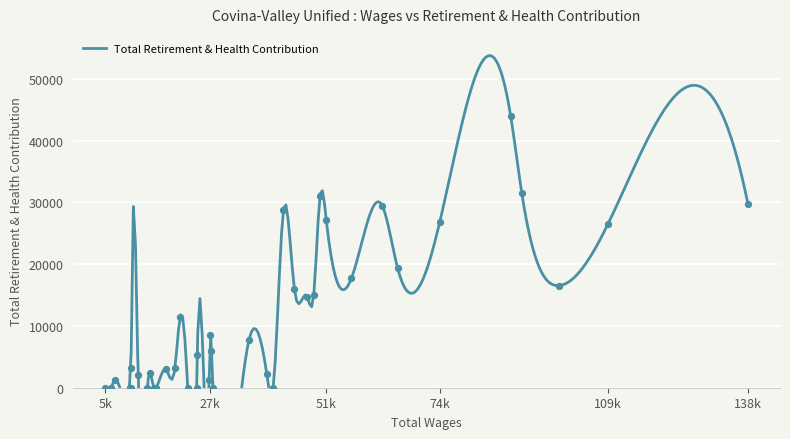

Between 19 and 23, which is larger?

19